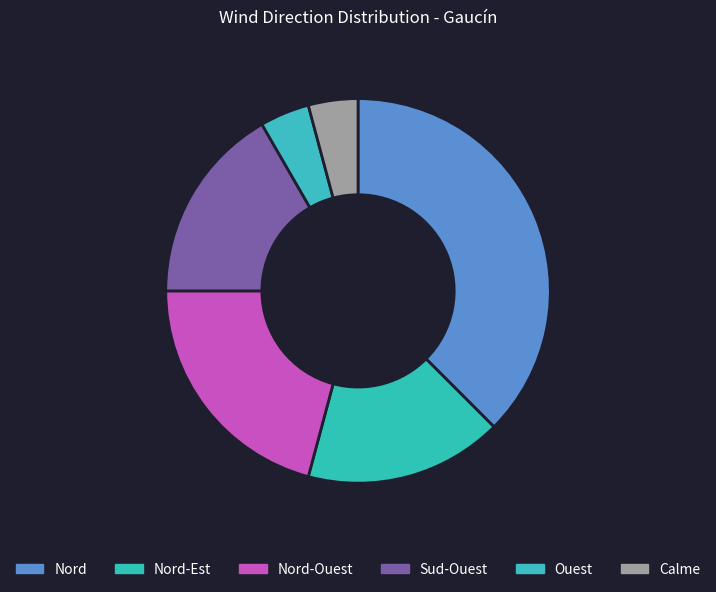

How many segments does this pie chart have?

6